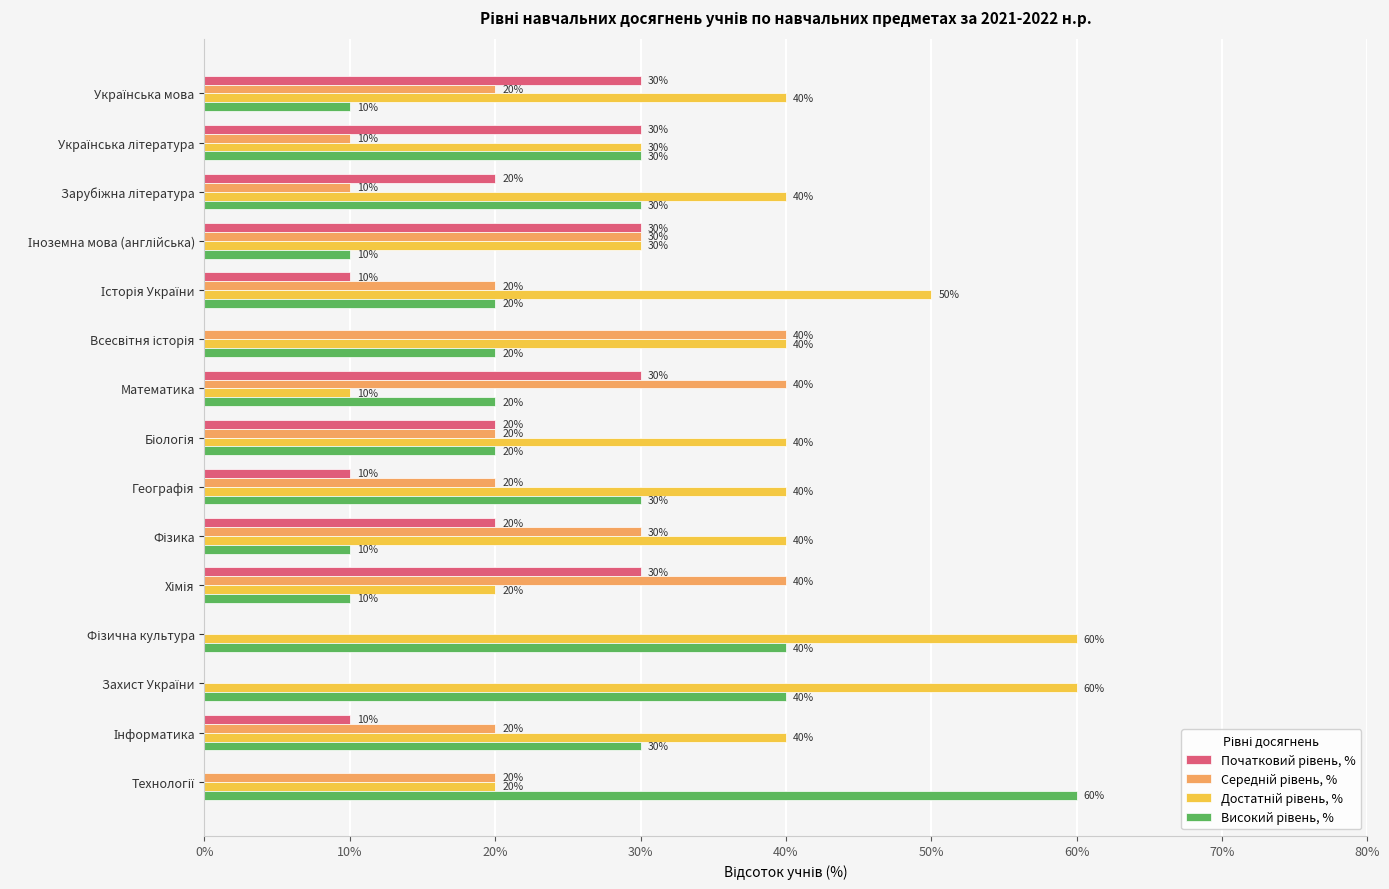

What is the maximum value shown in the chart?

60